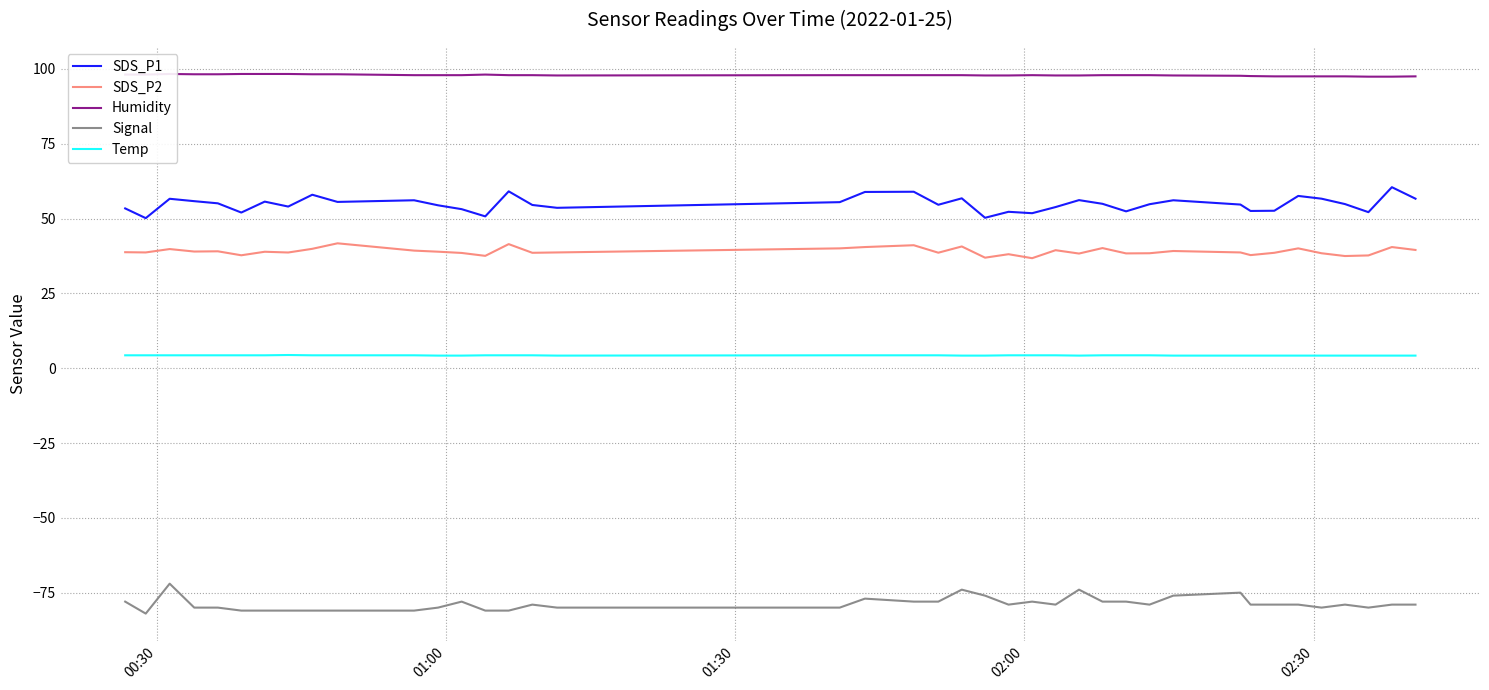

True or false: SDS_P1 and Signal cross at least once.

False